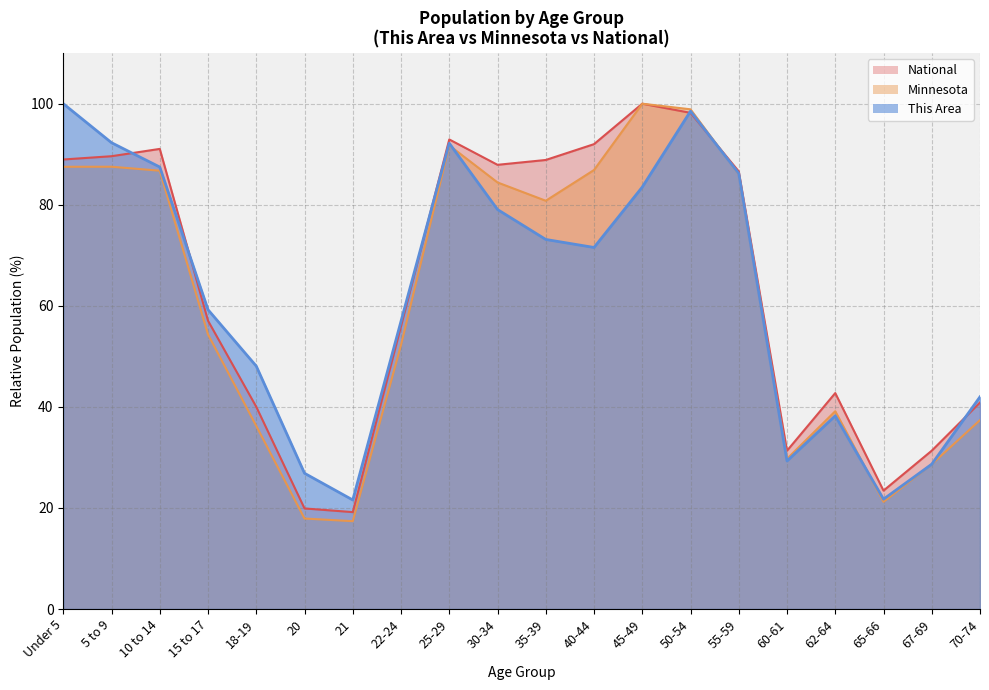

Rank the series by their average value, from lowest to highest.

Minnesota, This Area, National